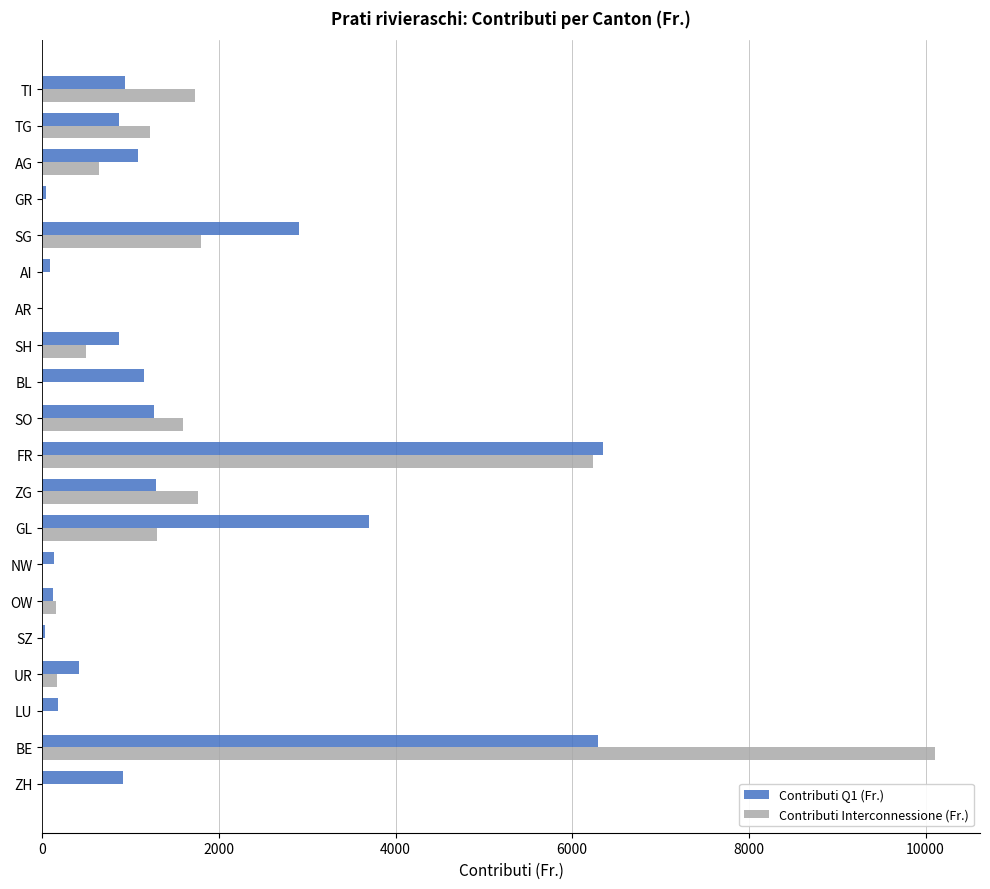

True or false: Contributi Q1 (Fr.) has a value of 938.8 at TI.

True